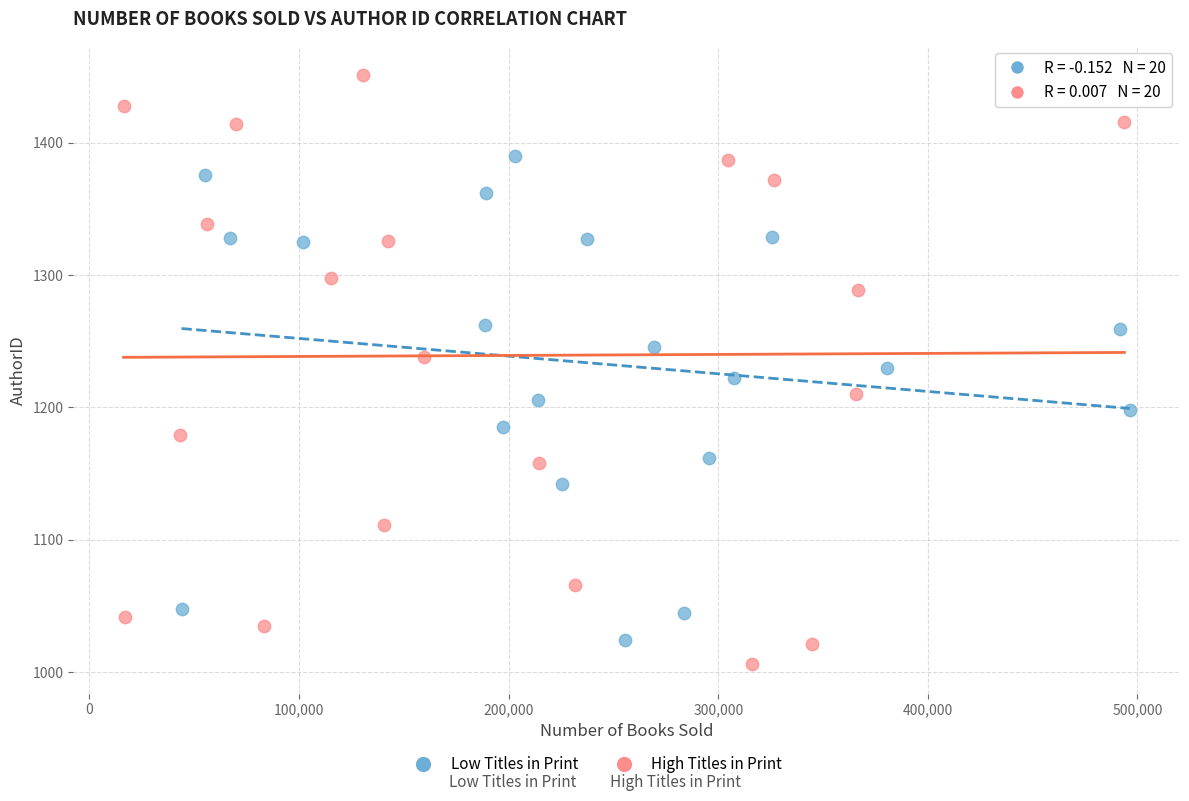

Which series contains the highest Y value?

High Titles in Print